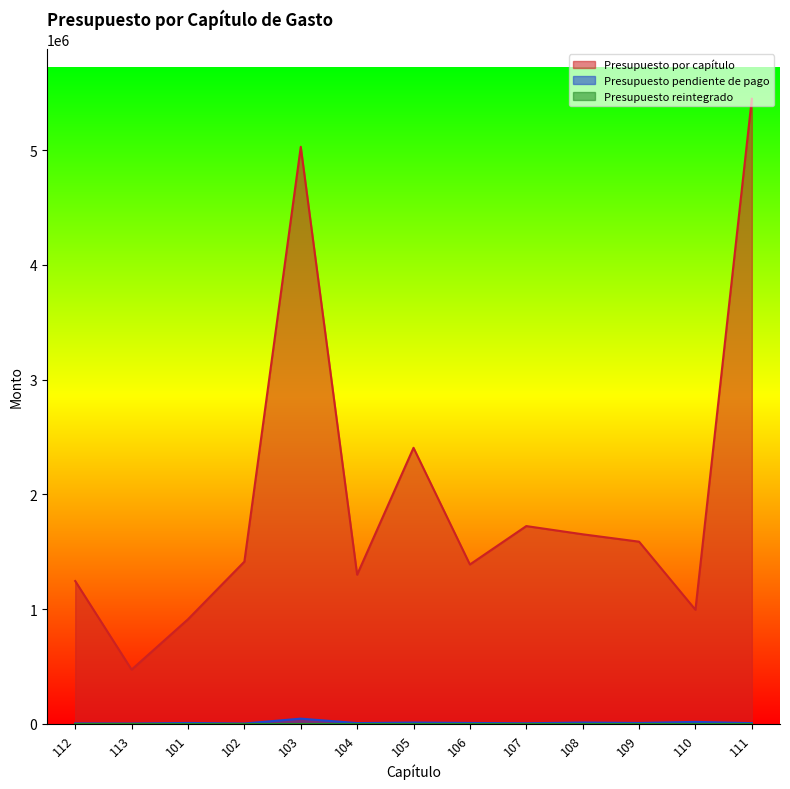

What position from the left is 103?

5